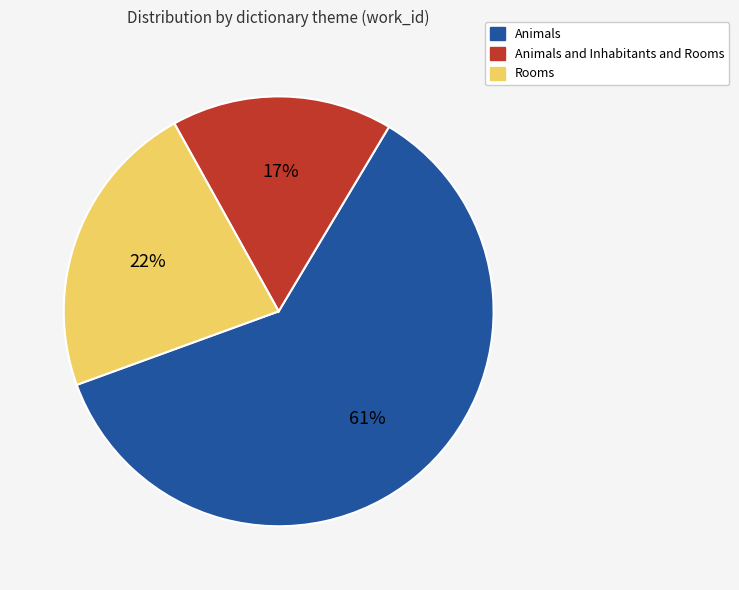

The Animals slice represents 61% of the pie. True or false?

True